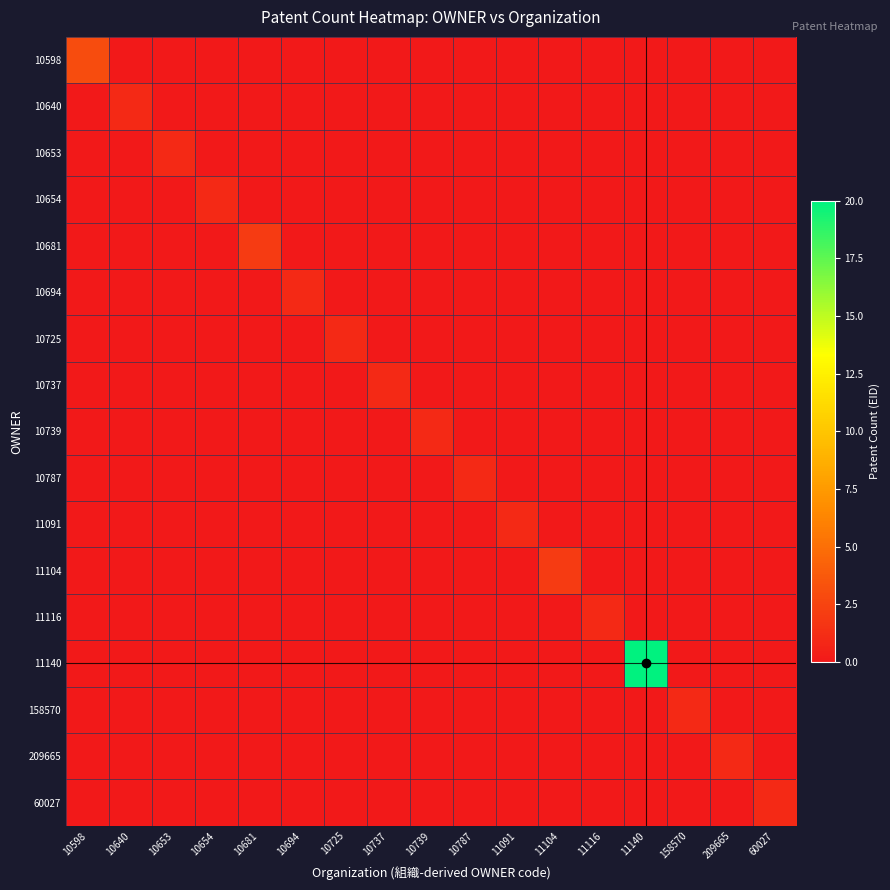

Reading left to right, transcribe all the data shown in this chart.

10598: 10598=3	10640=0	10653=0	10654=0	10681=0	10694=0	10725=0	10737=0	10739=0	10787=0	11091=0	11104=0	11116=0	11140=0	158570=0	209665=0	60027=0
10640: 10598=0	10640=1	10653=0	10654=0	10681=0	10694=0	10725=0	10737=0	10739=0	10787=0	11091=0	11104=0	11116=0	11140=0	158570=0	209665=0	60027=0
10653: 10598=0	10640=0	10653=1	10654=0	10681=0	10694=0	10725=0	10737=0	10739=0	10787=0	11091=0	11104=0	11116=0	11140=0	158570=0	209665=0	60027=0
10654: 10598=0	10640=0	10653=0	10654=1	10681=0	10694=0	10725=0	10737=0	10739=0	10787=0	11091=0	11104=0	11116=0	11140=0	158570=0	209665=0	60027=0
10681: 10598=0	10640=0	10653=0	10654=0	10681=2	10694=0	10725=0	10737=0	10739=0	10787=0	11091=0	11104=0	11116=0	11140=0	158570=0	209665=0	60027=0
10694: 10598=0	10640=0	10653=0	10654=0	10681=0	10694=1	10725=0	10737=0	10739=0	10787=0	11091=0	11104=0	11116=0	11140=0	158570=0	209665=0	60027=0
10725: 10598=0	10640=0	10653=0	10654=0	10681=0	10694=0	10725=1	10737=0	10739=0	10787=0	11091=0	11104=0	11116=0	11140=0	158570=0	209665=0	60027=0
10737: 10598=0	10640=0	10653=0	10654=0	10681=0	10694=0	10725=0	10737=1	10739=0	10787=0	11091=0	11104=0	11116=0	11140=0	158570=0	209665=0	60027=0
10739: 10598=0	10640=0	10653=0	10654=0	10681=0	10694=0	10725=0	10737=0	10739=1	10787=0	11091=0	11104=0	11116=0	11140=0	158570=0	209665=0	60027=0
10787: 10598=0	10640=0	10653=0	10654=0	10681=0	10694=0	10725=0	10737=0	10739=0	10787=1	11091=0	11104=0	11116=0	11140=0	158570=0	209665=0	60027=0
11091: 10598=0	10640=0	10653=0	10654=0	10681=0	10694=0	10725=0	10737=0	10739=0	10787=0	11091=1	11104=0	11116=0	11140=0	158570=0	209665=0	60027=0
11104: 10598=0	10640=0	10653=0	10654=0	10681=0	10694=0	10725=0	10737=0	10739=0	10787=0	11091=0	11104=2	11116=0	11140=0	158570=0	209665=0	60027=0
11116: 10598=0	10640=0	10653=0	10654=0	10681=0	10694=0	10725=0	10737=0	10739=0	10787=0	11091=0	11104=0	11116=1	11140=0	158570=0	209665=0	60027=0
11140: 10598=0	10640=0	10653=0	10654=0	10681=0	10694=0	10725=0	10737=0	10739=0	10787=0	11091=0	11104=0	11116=0	11140=20	158570=0	209665=0	60027=0
158570: 10598=0	10640=0	10653=0	10654=0	10681=0	10694=0	10725=0	10737=0	10739=0	10787=0	11091=0	11104=0	11116=0	11140=0	158570=1	209665=0	60027=0
209665: 10598=0	10640=0	10653=0	10654=0	10681=0	10694=0	10725=0	10737=0	10739=0	10787=0	11091=0	11104=0	11116=0	11140=0	158570=0	209665=1	60027=0
60027: 10598=0	10640=0	10653=0	10654=0	10681=0	10694=0	10725=0	10737=0	10739=0	10787=0	11091=0	11104=0	11116=0	11140=0	158570=0	209665=0	60027=1